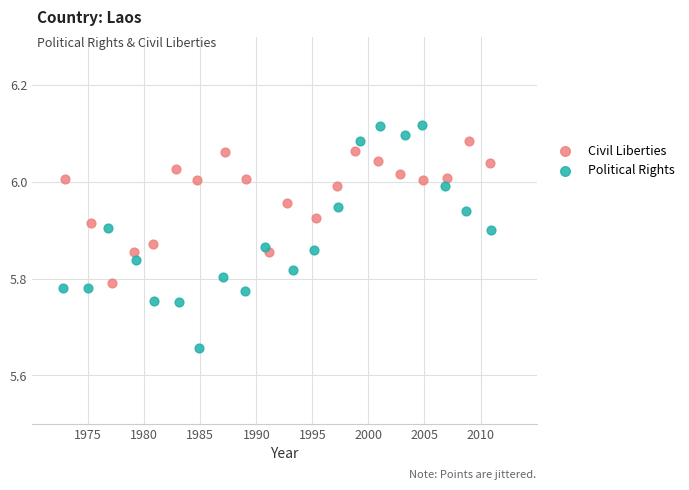

Which series has the largest Y range (max minus min)?

Political Rights